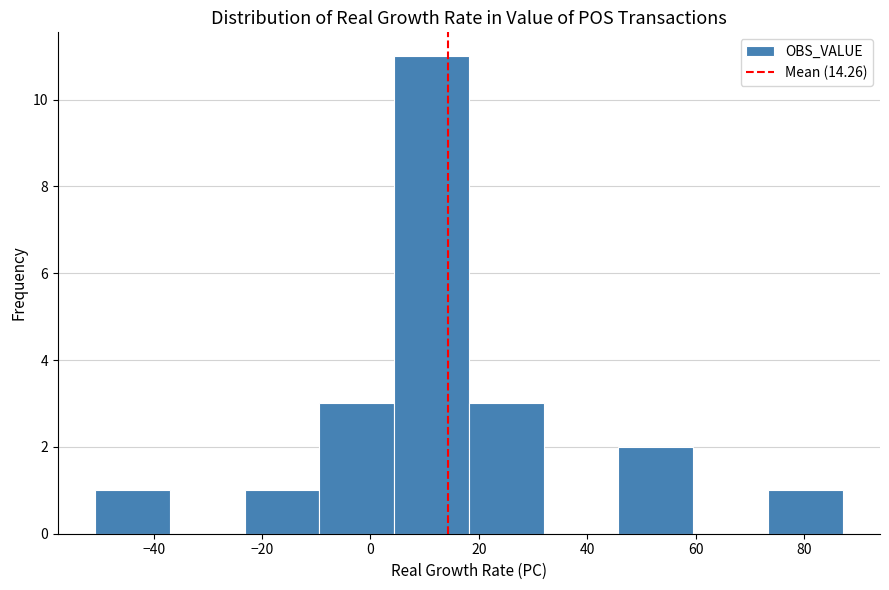

Over which range of the x-axis is the bar tallest?

4 to 18